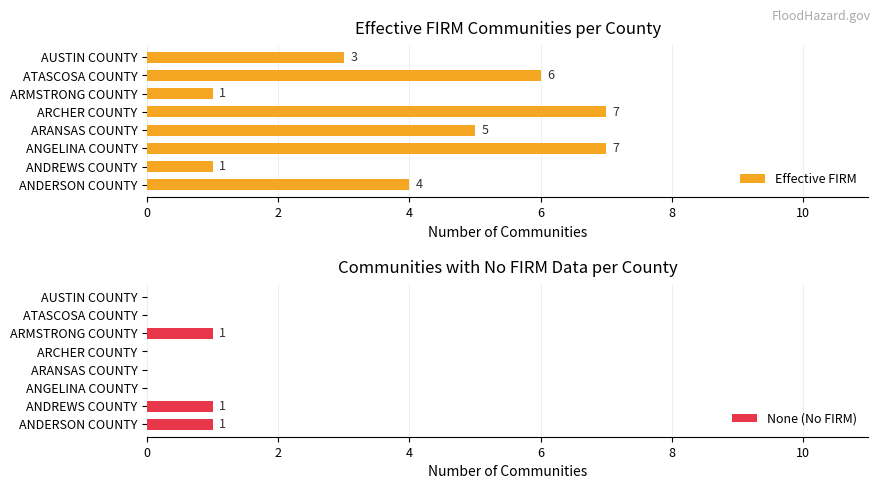

What is the sum of the Effective FIRM values at ARANSAS COUNTY and ATASCOSA COUNTY?

11